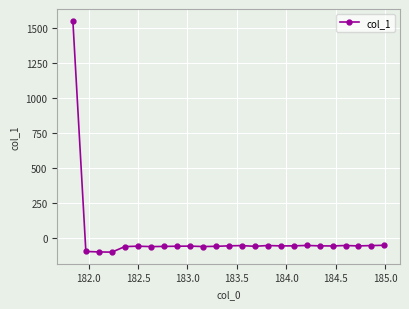

What is the greatest value displayed?

1556.6